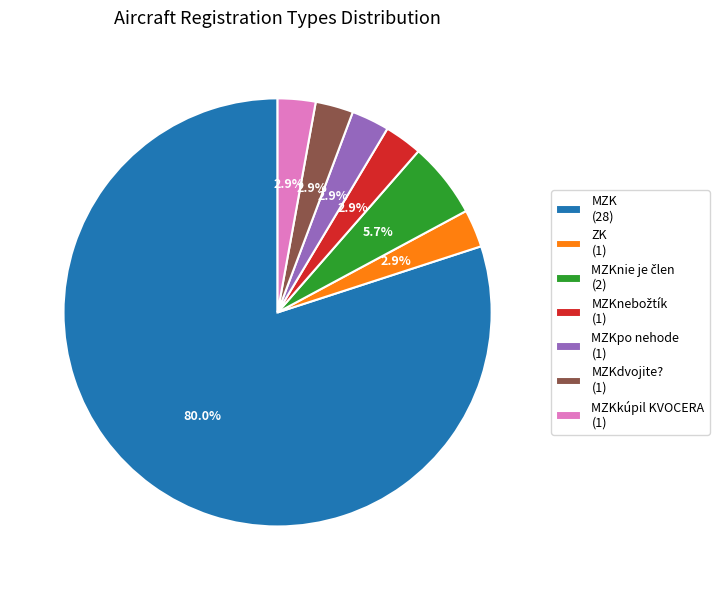

To the nearest percent, what is the average slice percentage?

14%